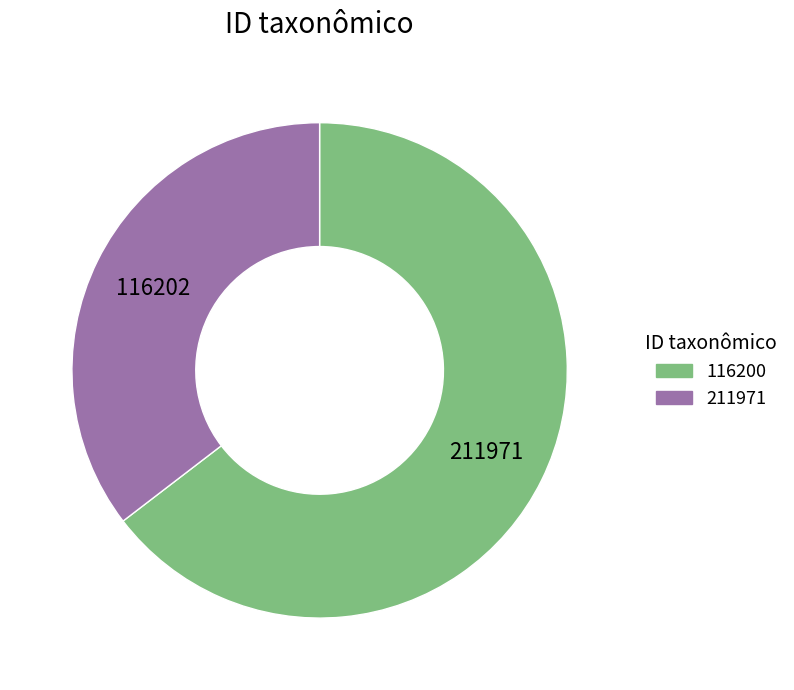

What portion of the pie excludes 211971?

64.6%